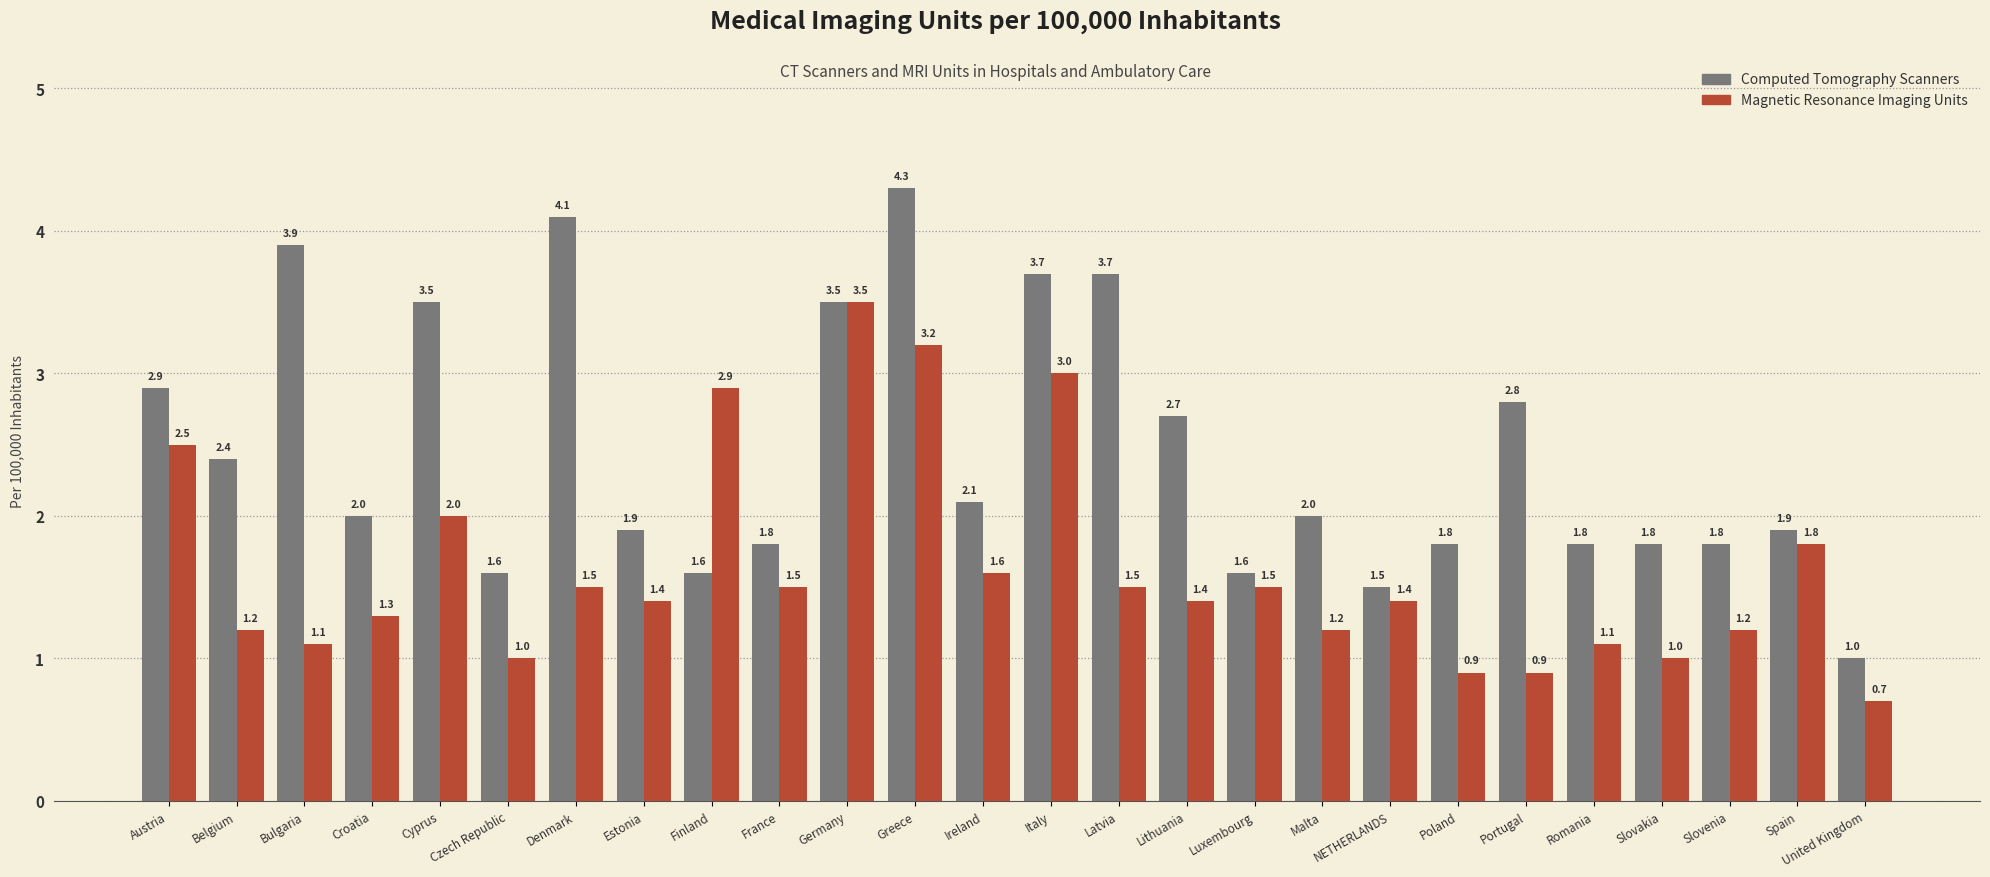

What is the average value of the Computed Tomography Scanners series?

2.5